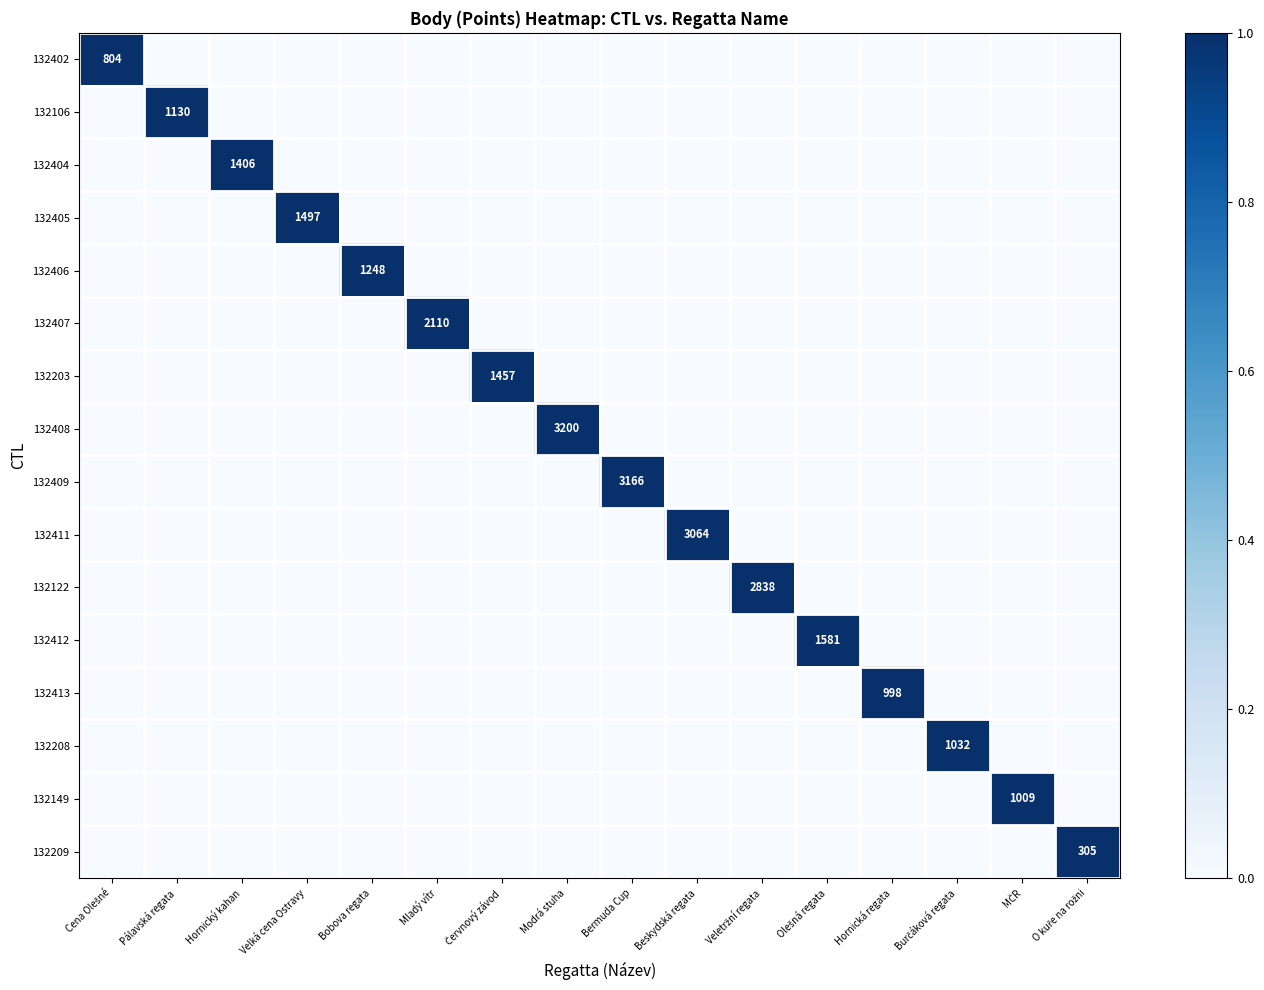

Between Beskydská regata and Hornická regata, which series saw the biggest shift?

132411